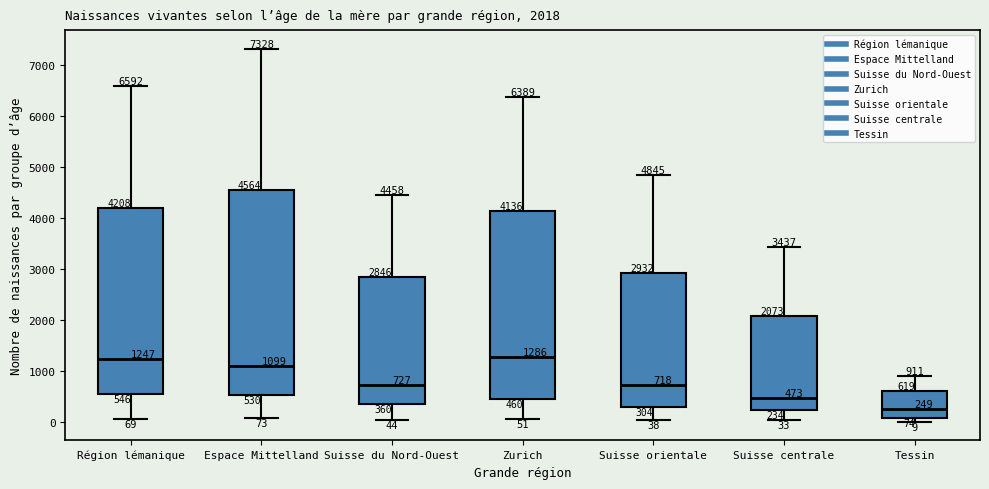

Comparing the boxes themselves (not the whiskers), which one is the tallest?

Espace Mittelland